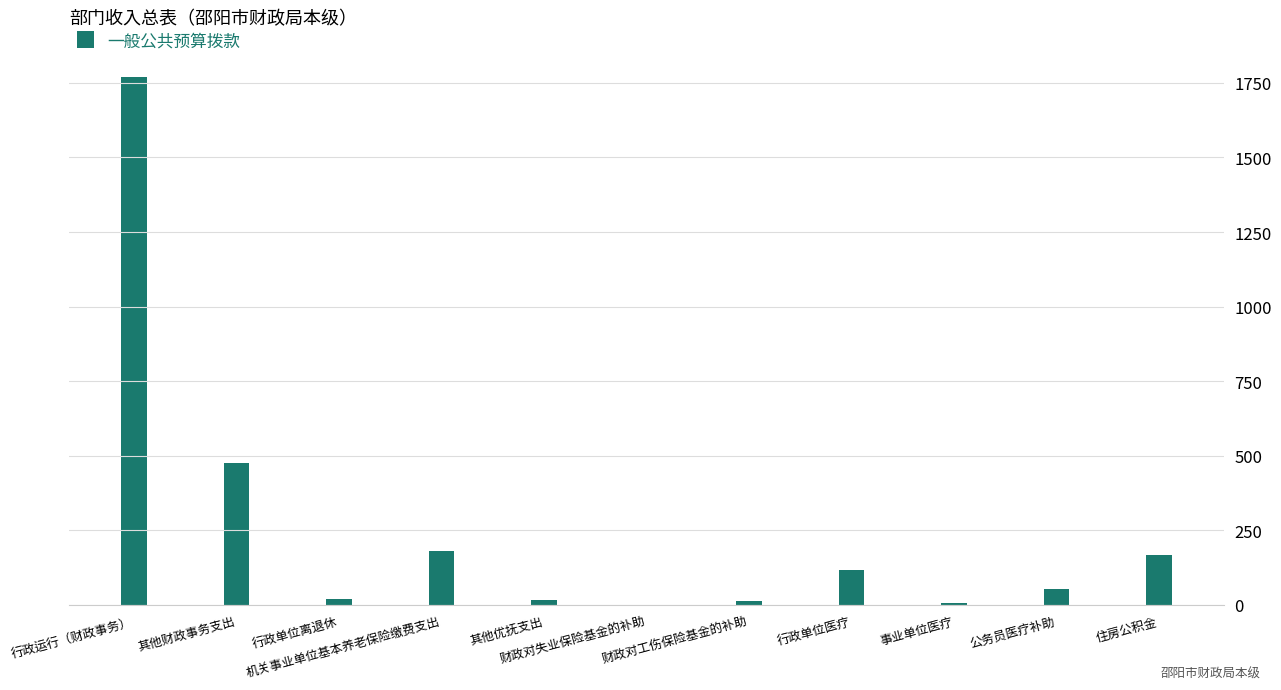

How many data points does each series have?

11